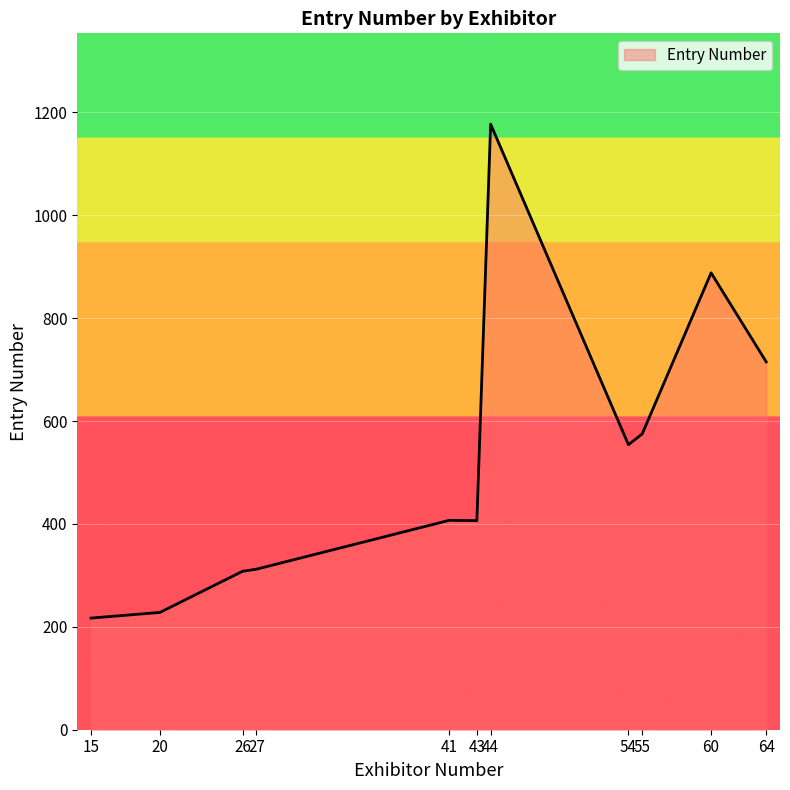

What is the greatest value displayed?

1177.0